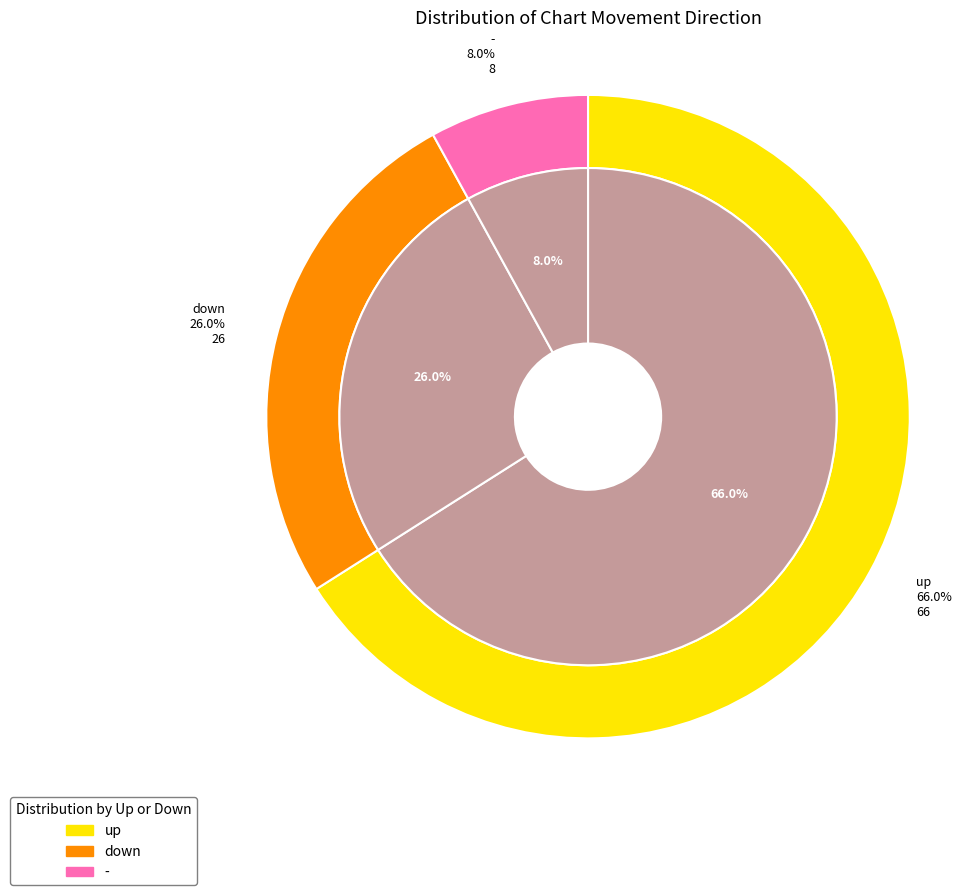

True or false: down accounts for 35% of the total.

False